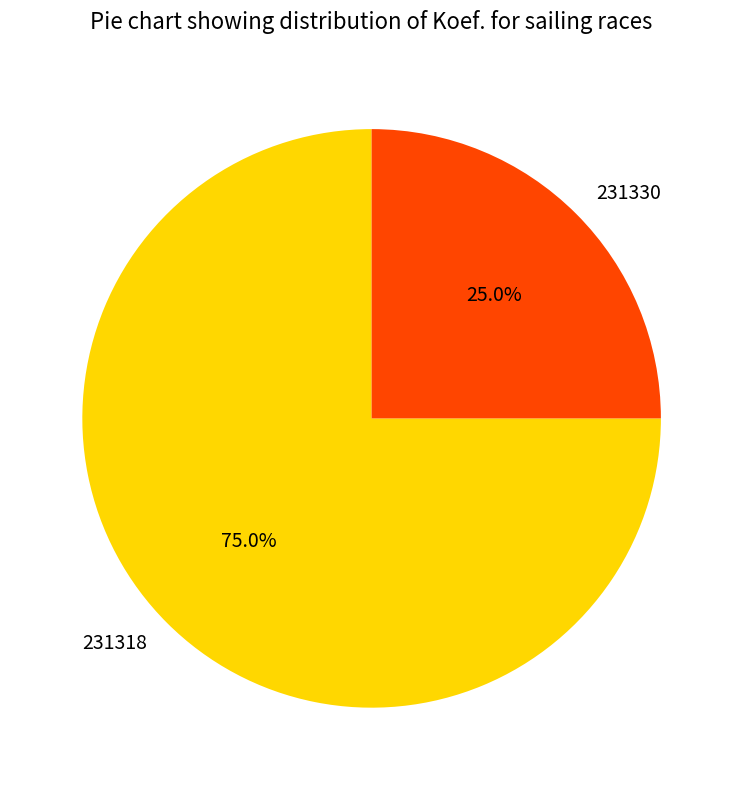

What is the largest slice in the pie chart?

231318